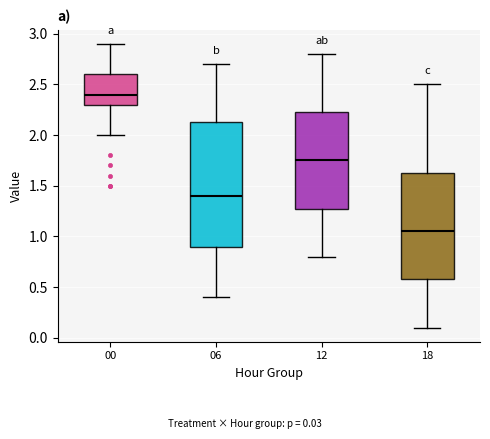

Reading left to right, read every box against the y-axis: the position of its median line, the range the box covers, and the ends of its whiskers. The values are not printed on the chart, so give them approximately, as read against the axis.

00: median 2.40, box 2.30 to 2.60, whiskers 2.00 to 2.90
06: median 1.40, box 0.90 to 2.15, whiskers 0.40 to 2.70
12: median 1.75, box 1.30 to 2.25, whiskers 0.80 to 2.80
18: median 1.05, box 0.60 to 1.65, whiskers 0.10 to 2.50